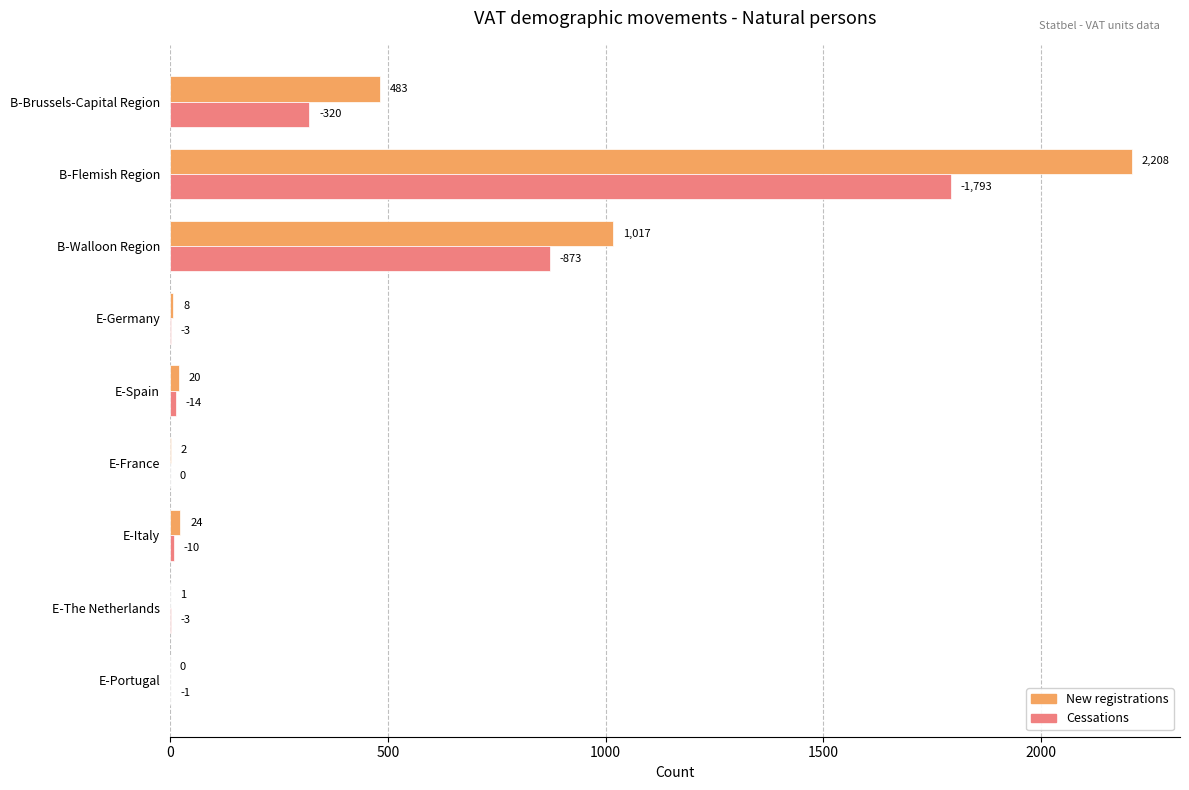

What is the sum of all New registrations values?

3763